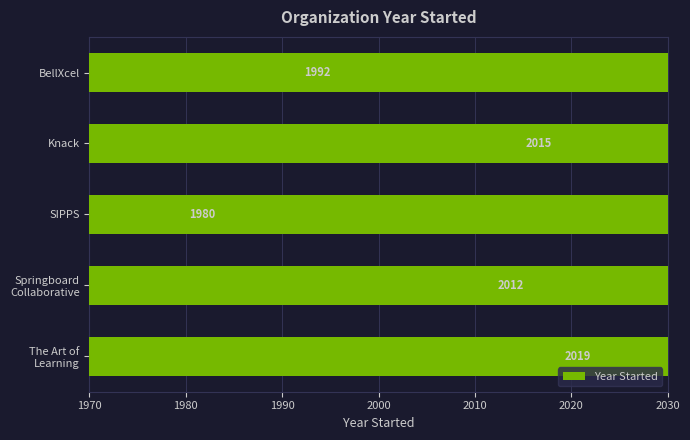

What is the average value?

2004